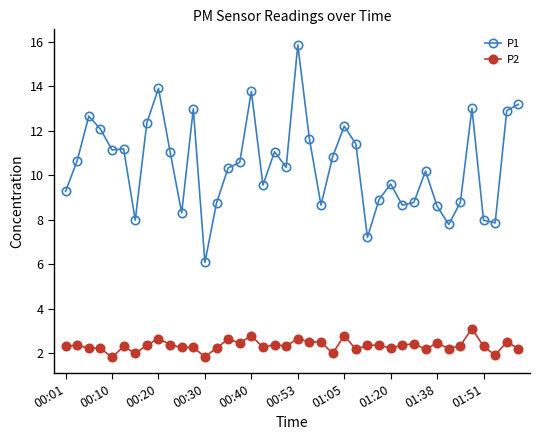

Does the chart display data point markers on the line(s)?

Yes